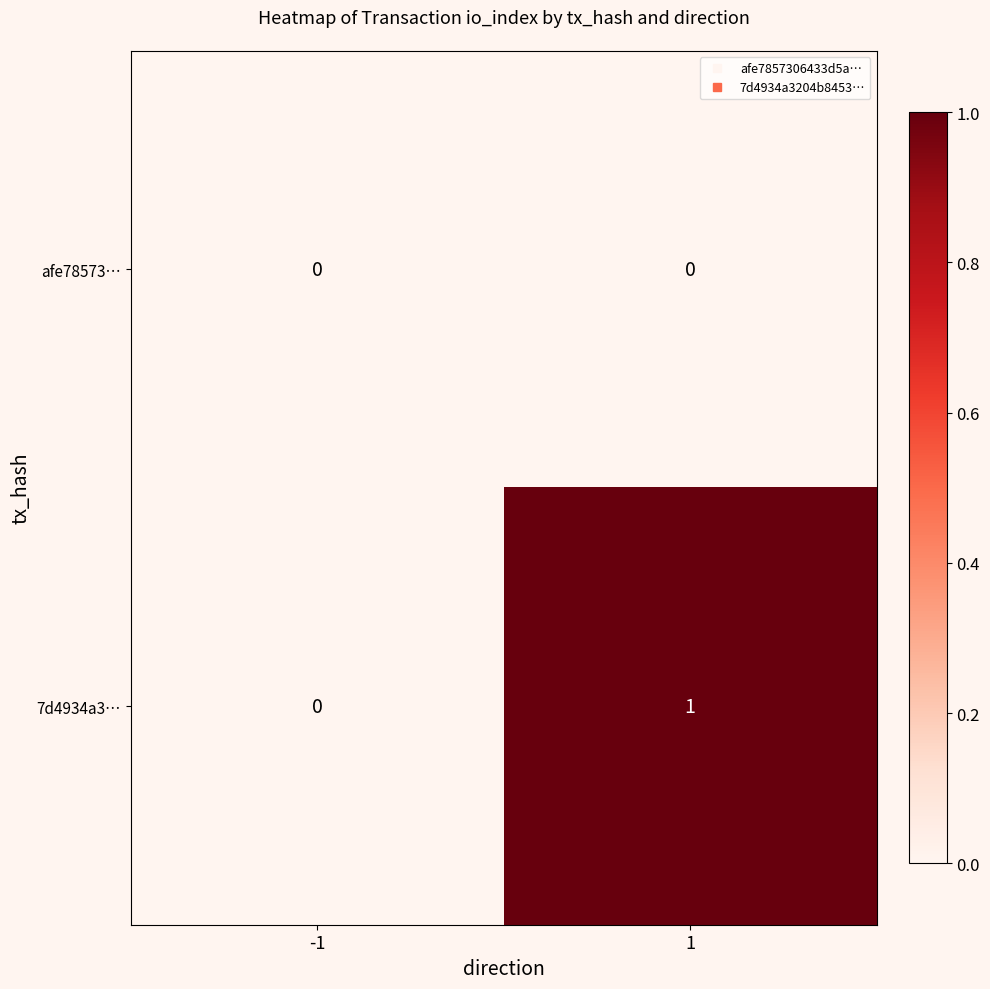

List the series in order of their overall mean, highest first.

7d4934a3…, afe78573…